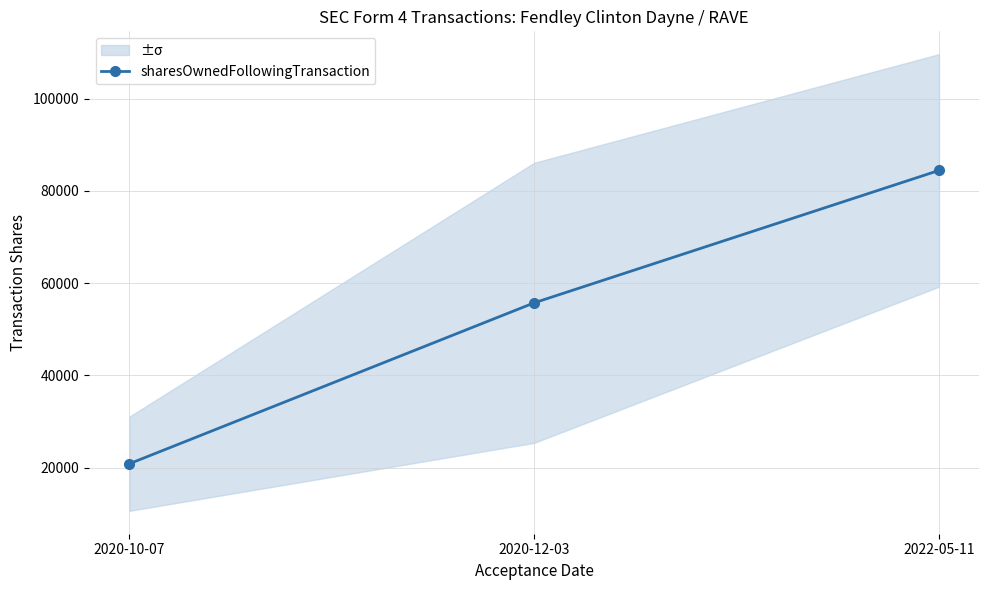

What is the sum of the values at 2022-05-11 and 2020-12-03?

140132